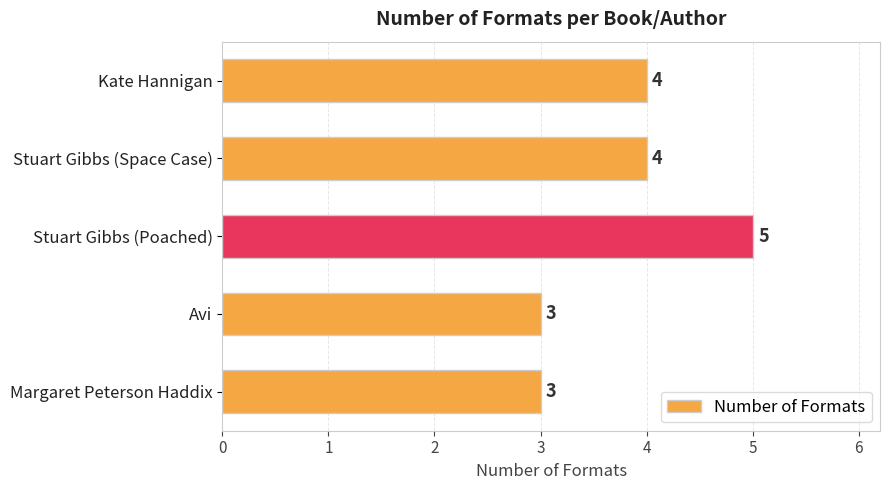

Are the bars grouped side by side (vs. stacked)?

No